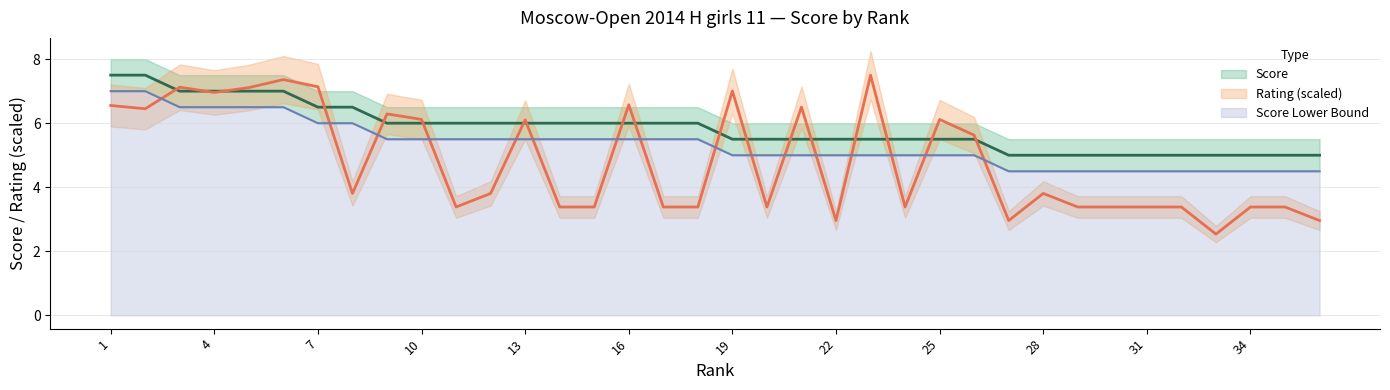

Which series has the widest spread of values?

Rating (scaled)